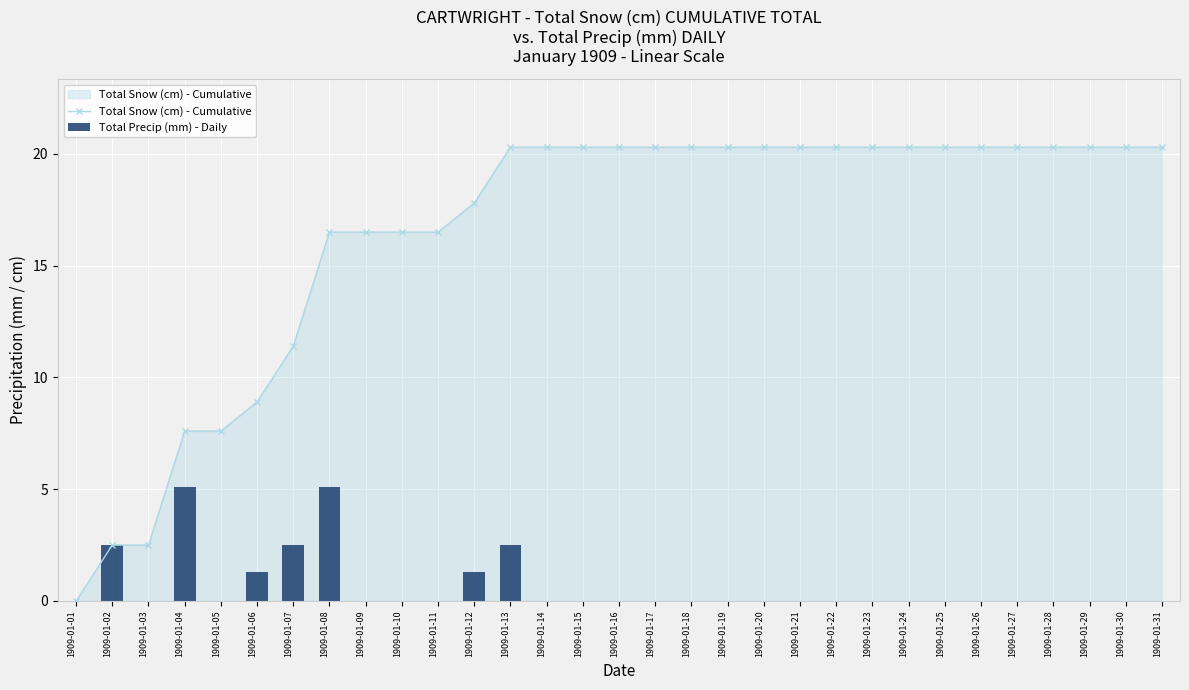

Is the value of Total Precip (mm) - Daily at 1909-01-04 greater than the value of Total Snow (cm) - Cumulative at 1909-01-09?

No